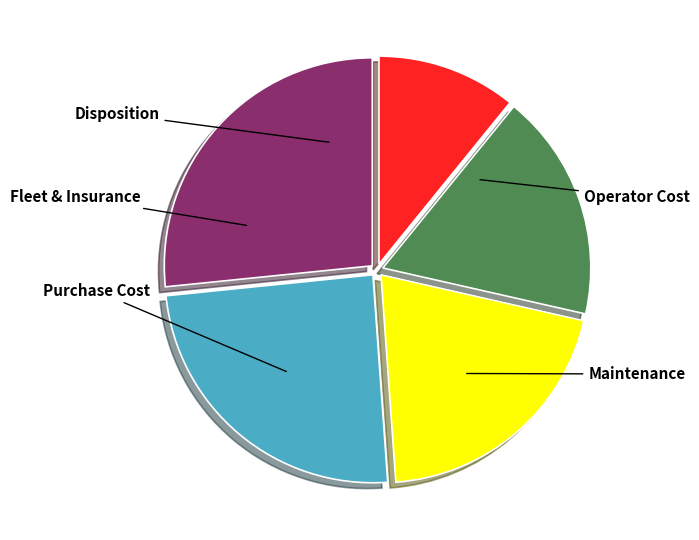

Is there any slice that represents more than half of the pie?

No